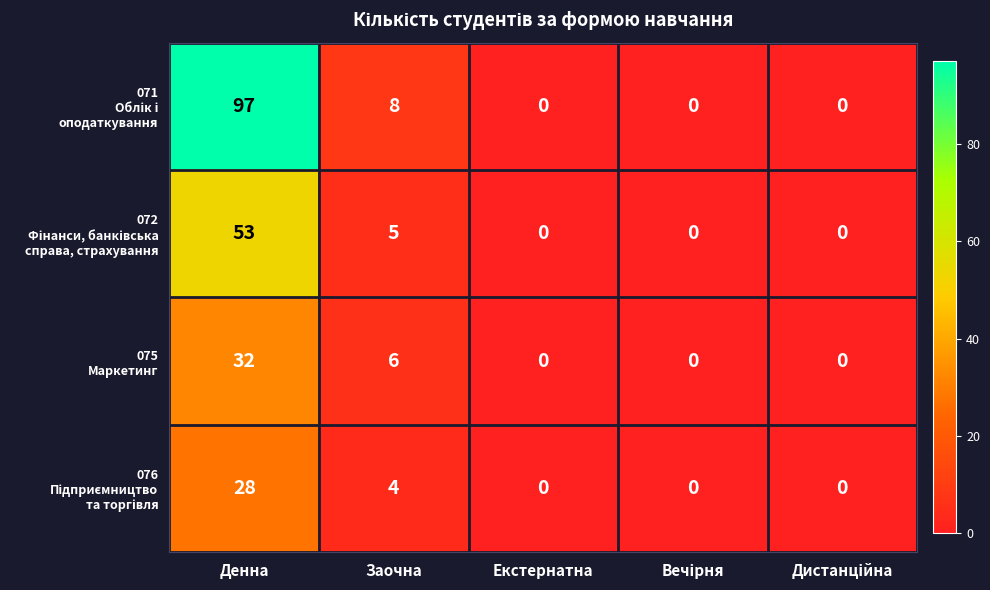

At how many categories does at least one series exceed 38?

1